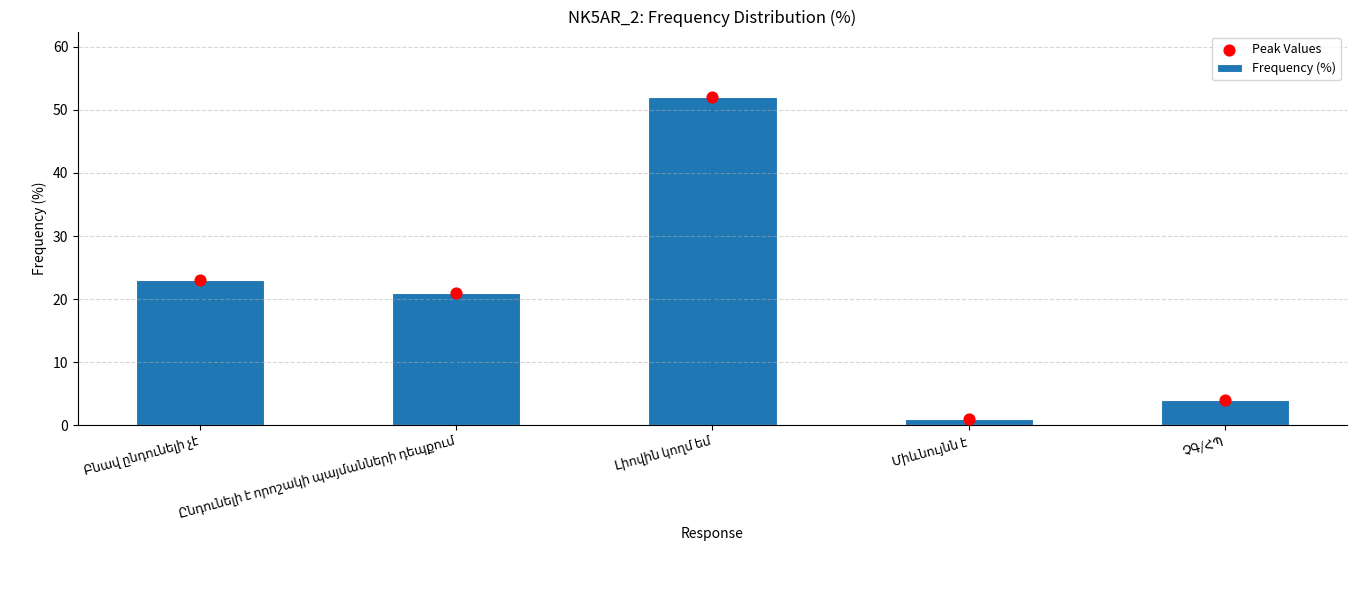

Is the value of Frequency (%) at Լիովին կողմ եմ greater than the value of Peak Values at Ընդունելի է որոշակի պայմանների դեպքում?

Yes